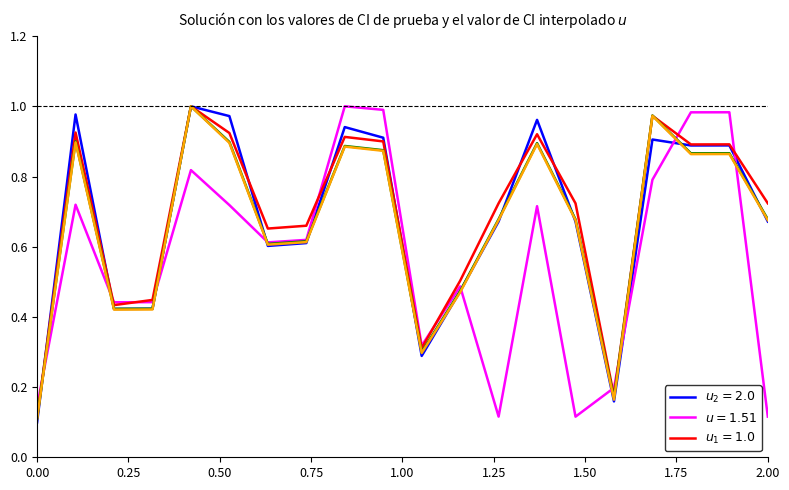

How many lines are shown in the chart?

5